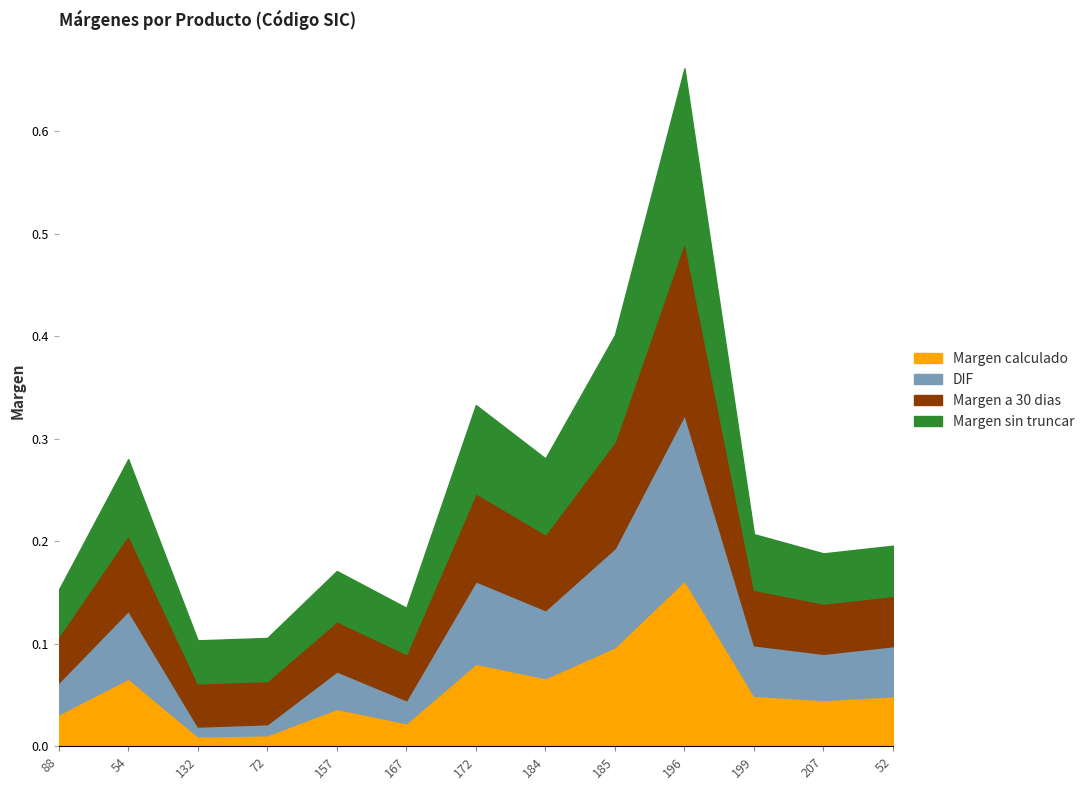

How many data points does each series have?

13